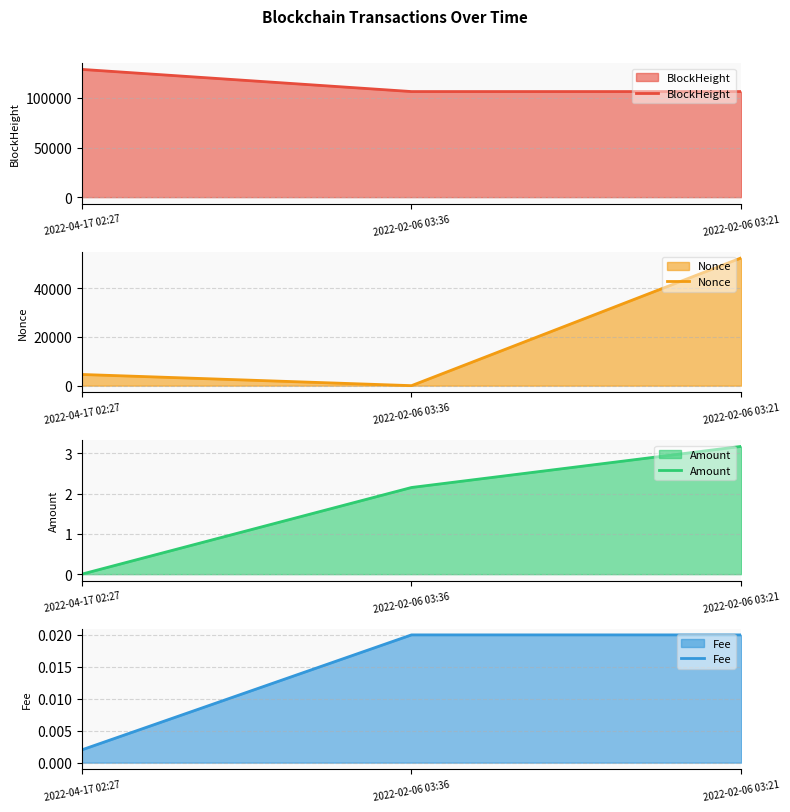

What is the spread (max minus min) of values at 2022-04-17 02:27?

128759.0